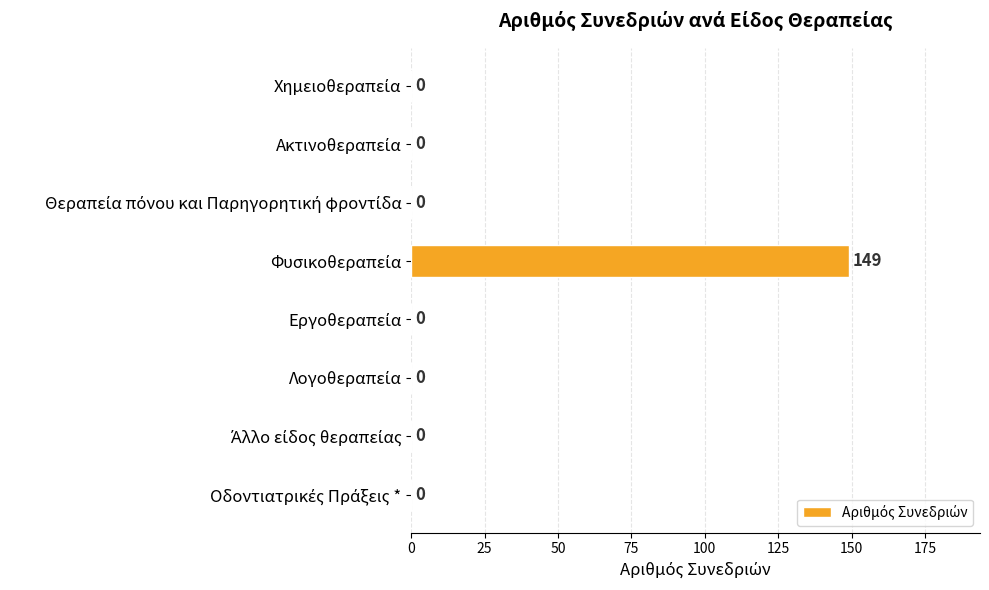

What is the greatest value displayed?

149